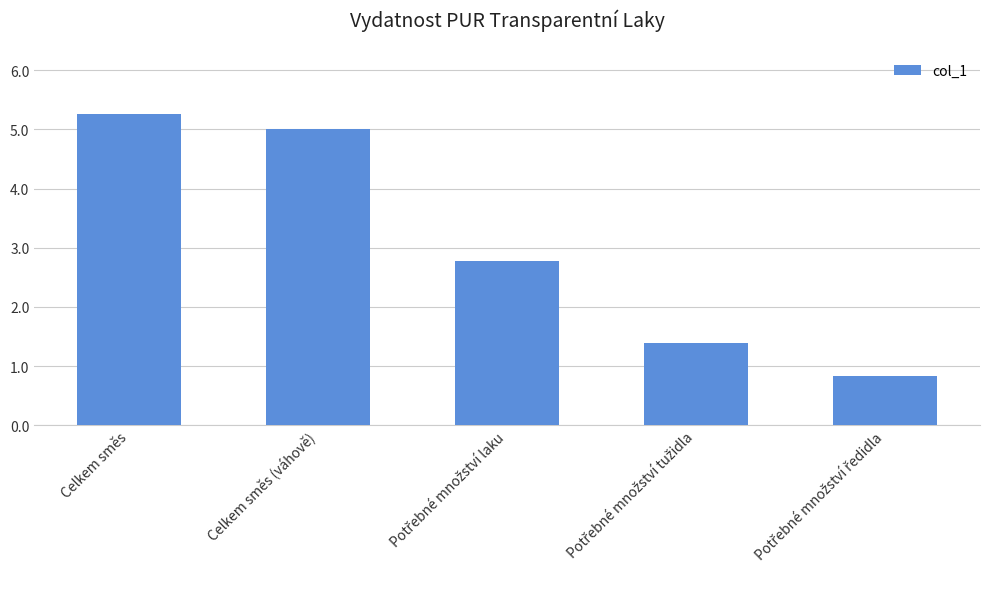

At which label does the data first exceed 2?

Celkem směs